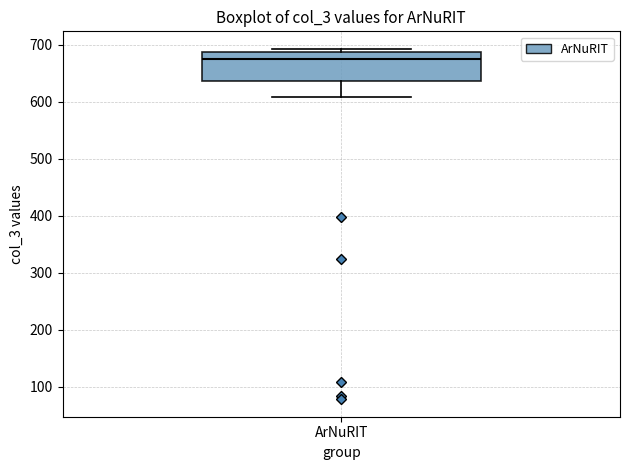

Where is the lower edge of the box for ArNuRIT on the y-axis? The values are not printed on the chart, so give them approximately, as read against the axis.

640